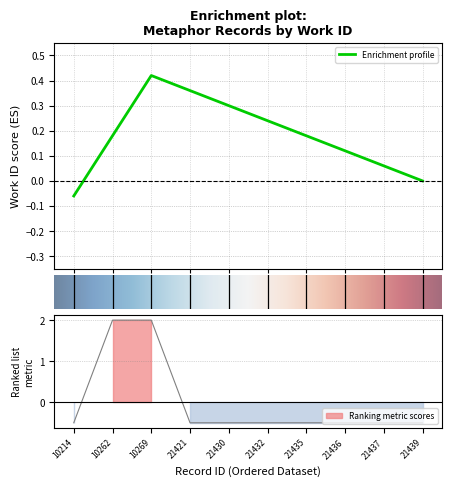

List the labels in order of value, largest first.

10262, 10269, 10214, 21421, 21430, 21432, 21435, 21436, 21437, 21439